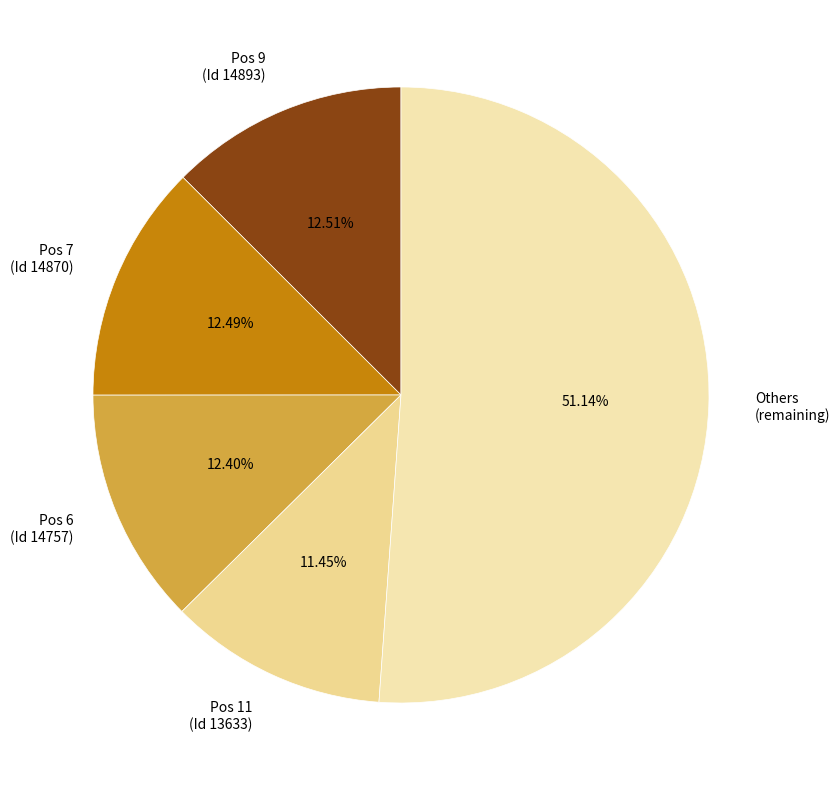

Which category has the smallest portion of the pie?

Pos 11 (Id 13633)